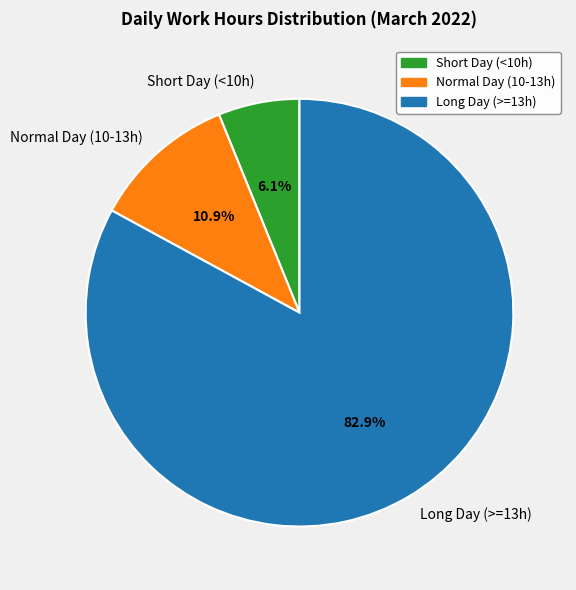

To the nearest percent, what is the difference between the largest and smallest slice percentages?

77%